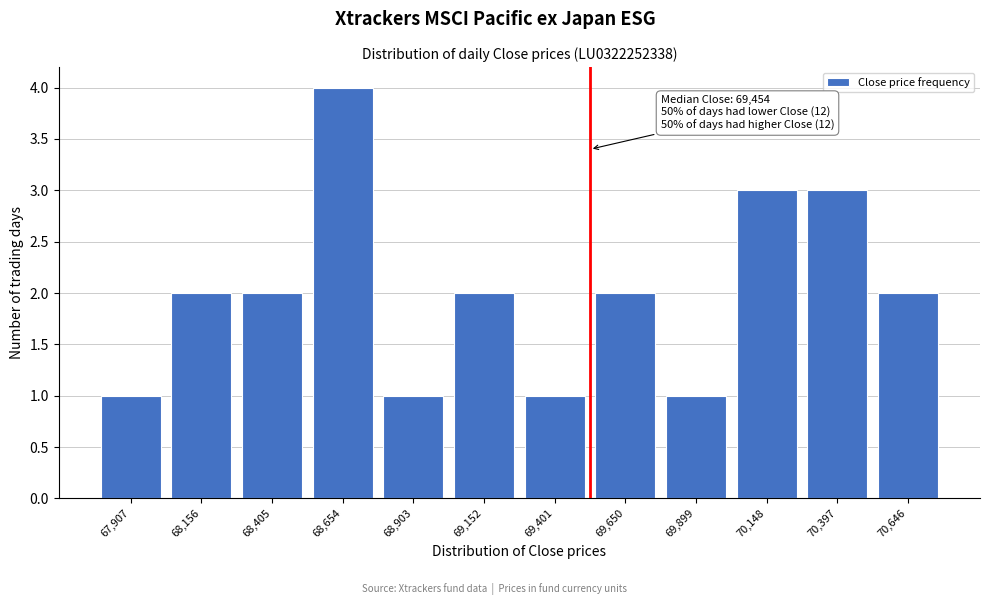

Reading left to right, what are all the values shown in this chart?

1	2	2	4	1	2	1	2	1	3	3	2